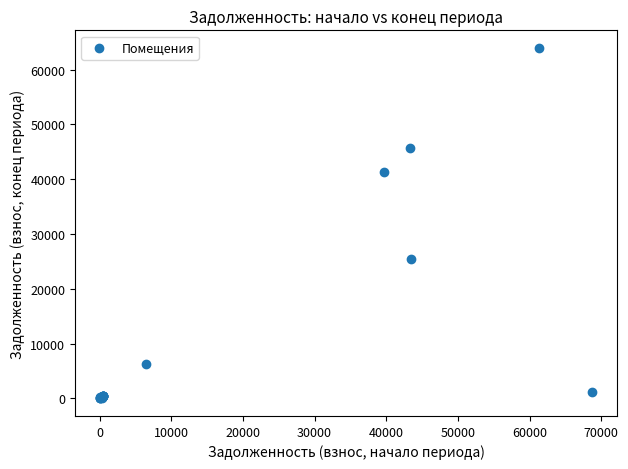

What Y value in the scatter plot is closest to 31977?

25473.5